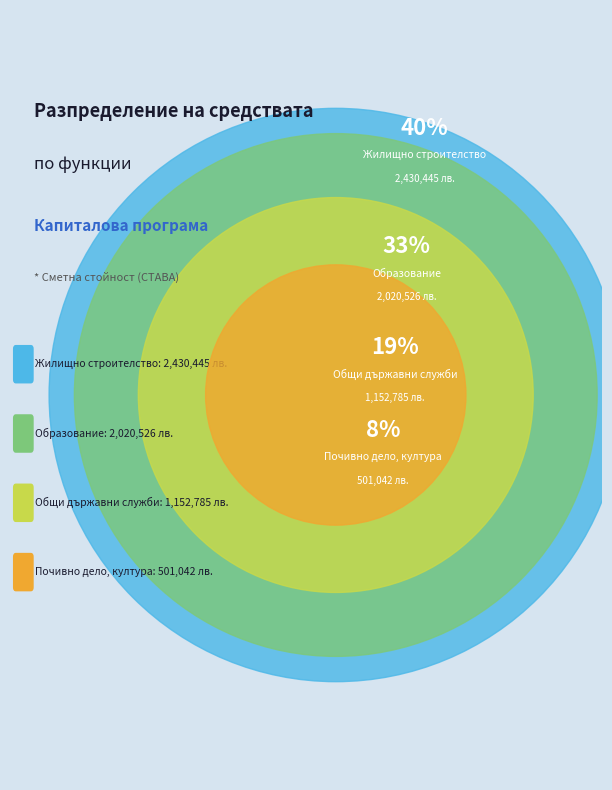

How many slices are in this pie chart?

4